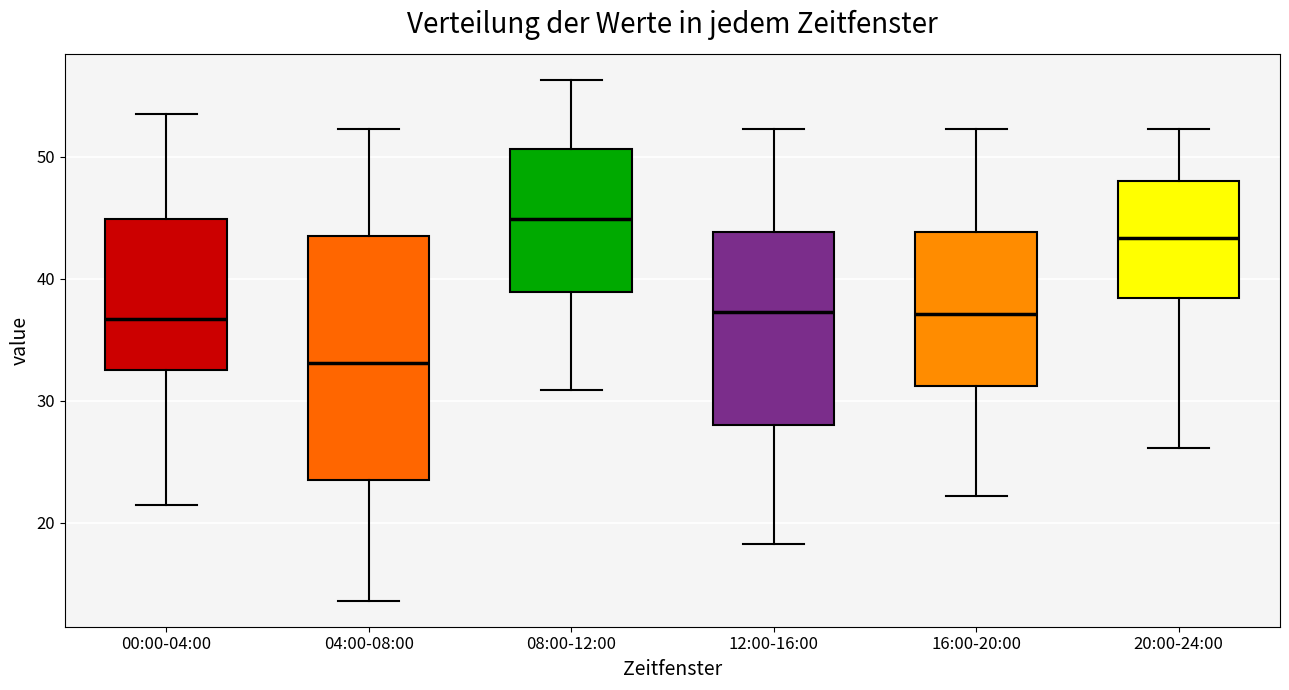

Which box has the highest median line?

08:00-12:00